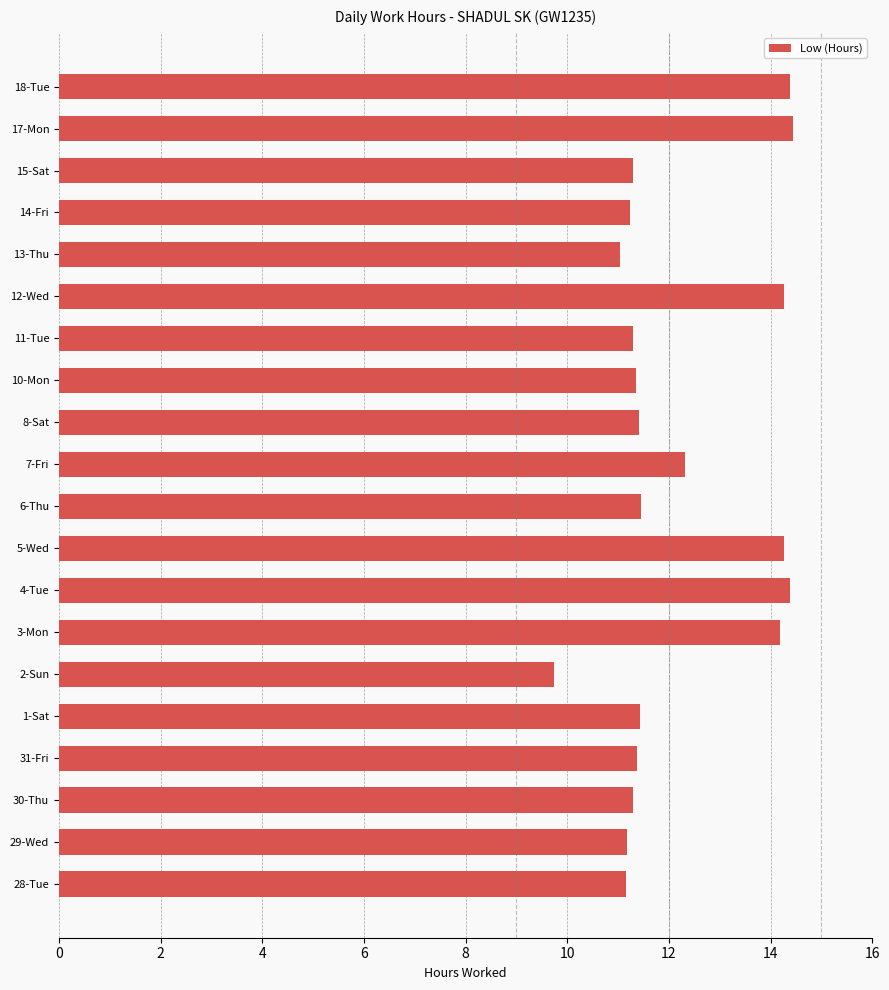

What is the minimum value shown in the chart?

9.7